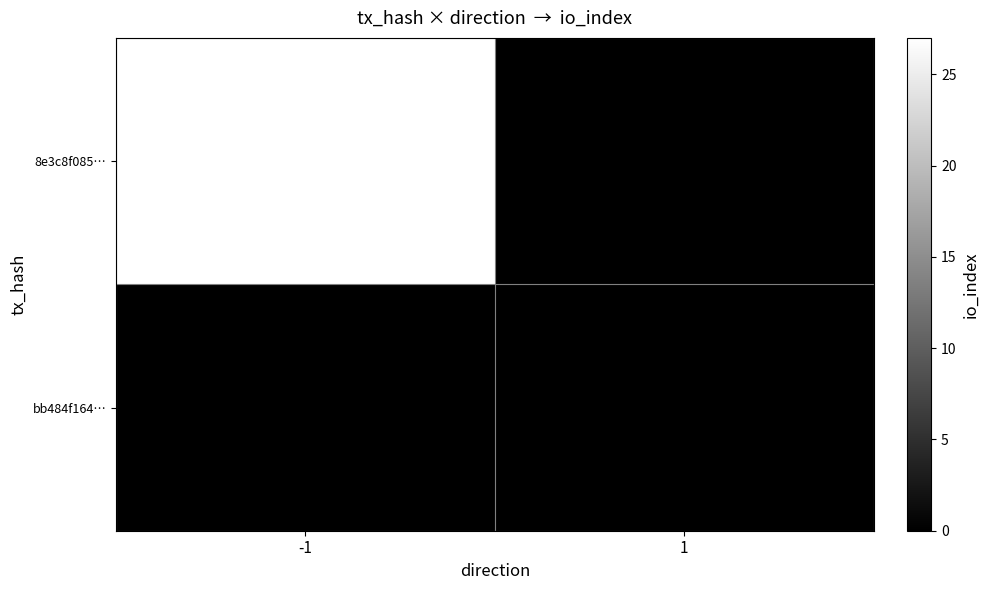

At -1, list the series in order from largest to smallest.

8e3c8f085…, bb484f164…